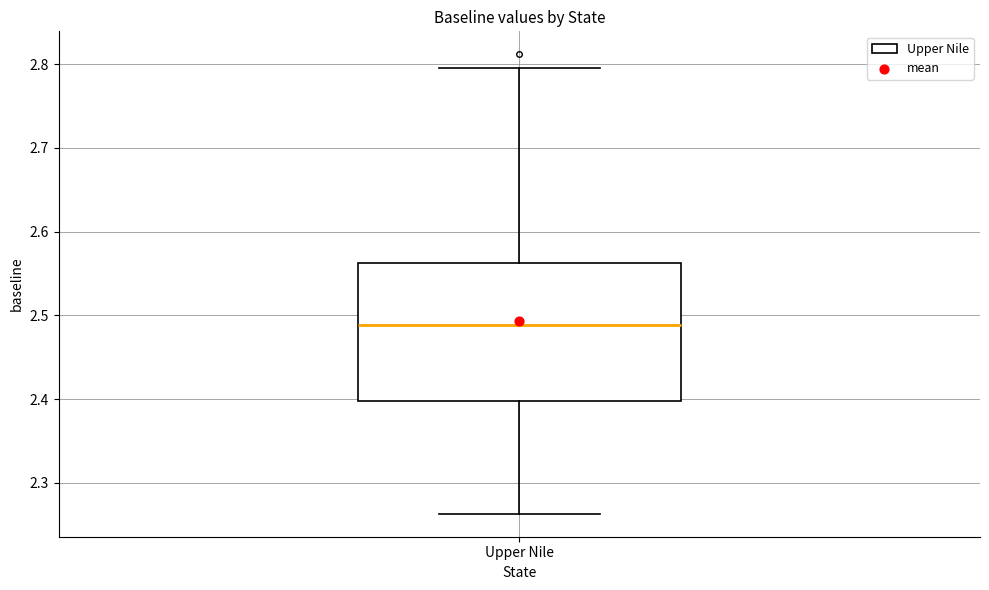

Read this box plot against the y-axis: the position of the median line, the range covered by the box, and the ends of both whiskers. The values are not printed on the chart, so give them approximately, as read against the axis.

median 2.49, box 2.40 to 2.56, whiskers 2.26 to 2.80